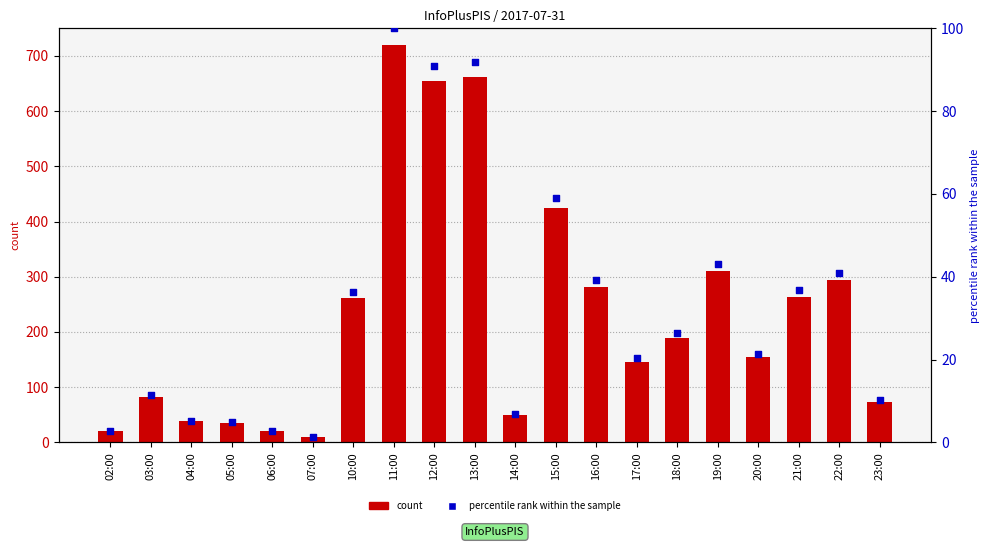

Which series reaches the maximum Y coordinate?

col_3